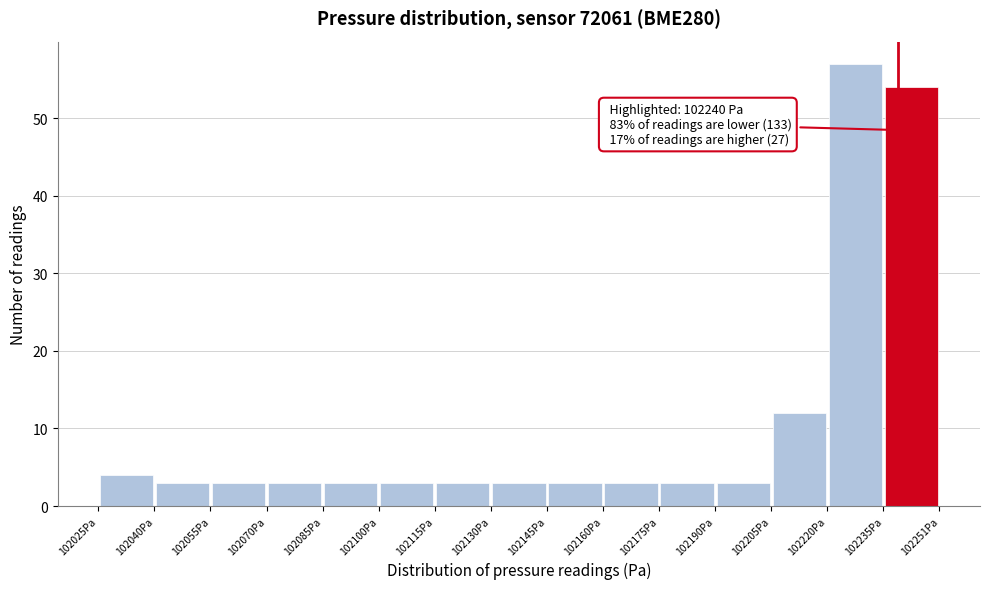

Over which range of the x-axis is the bar tallest?

102220 to 102236